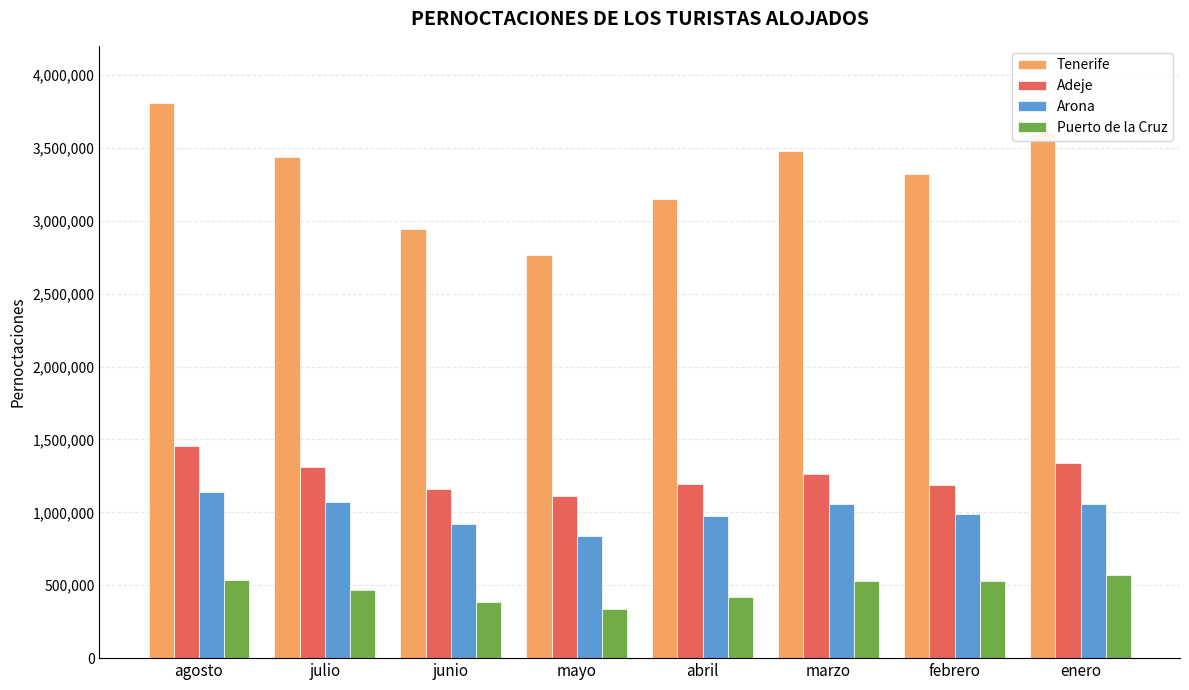

How many values in the Tenerife series are below 3434130?

4